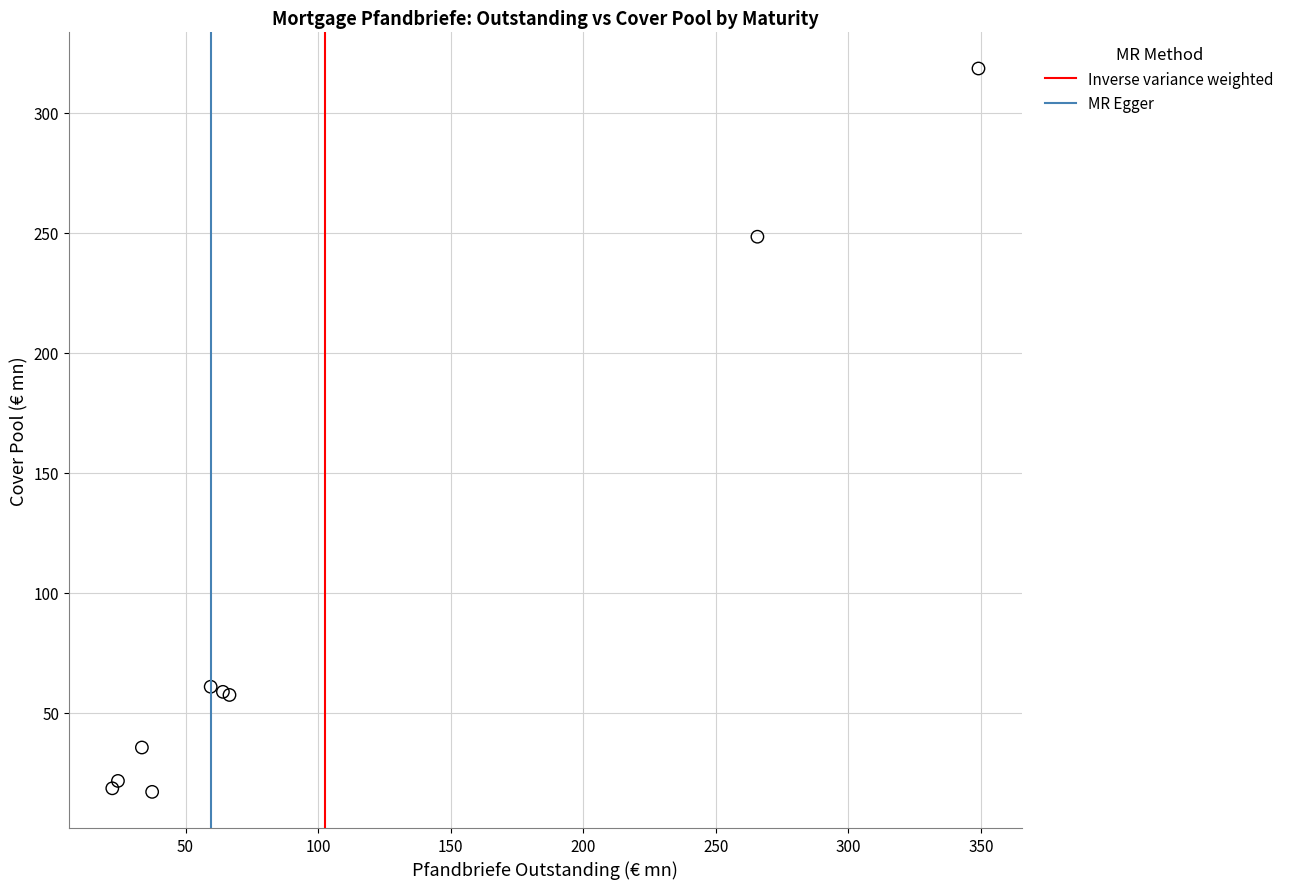

What Y value in the scatter plot is closest to 167?

248.4